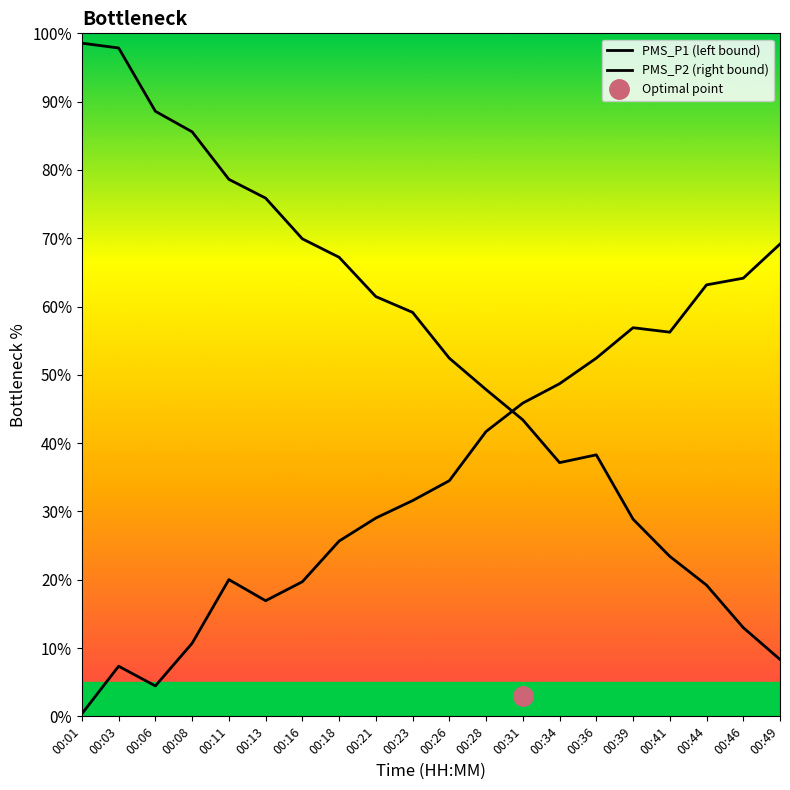

What is the approximate value of PMS_P2 (right bound) at 00:11?

20.0